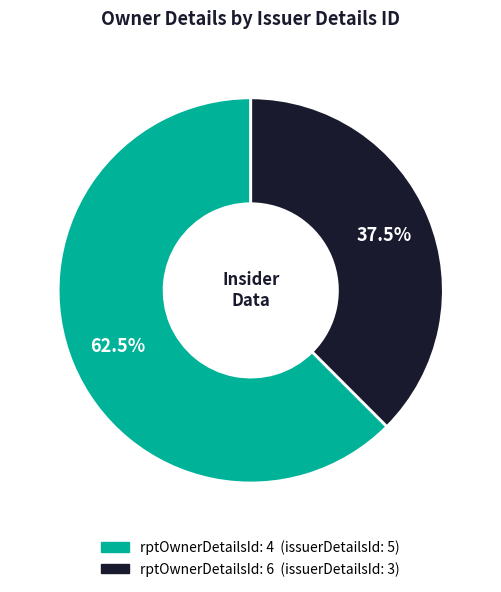

Is there a majority slice in this chart?

Yes